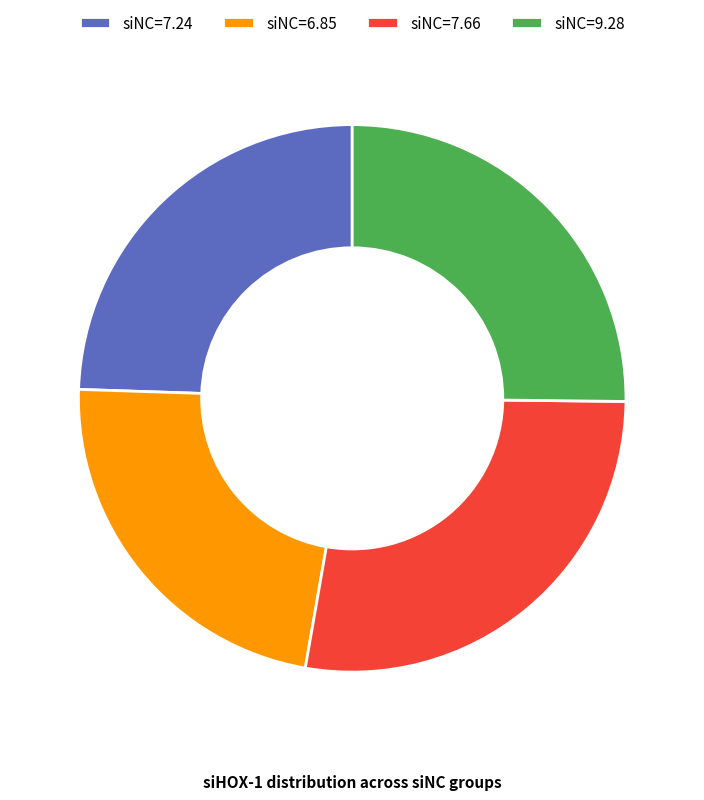

Is there a majority slice in this chart?

No